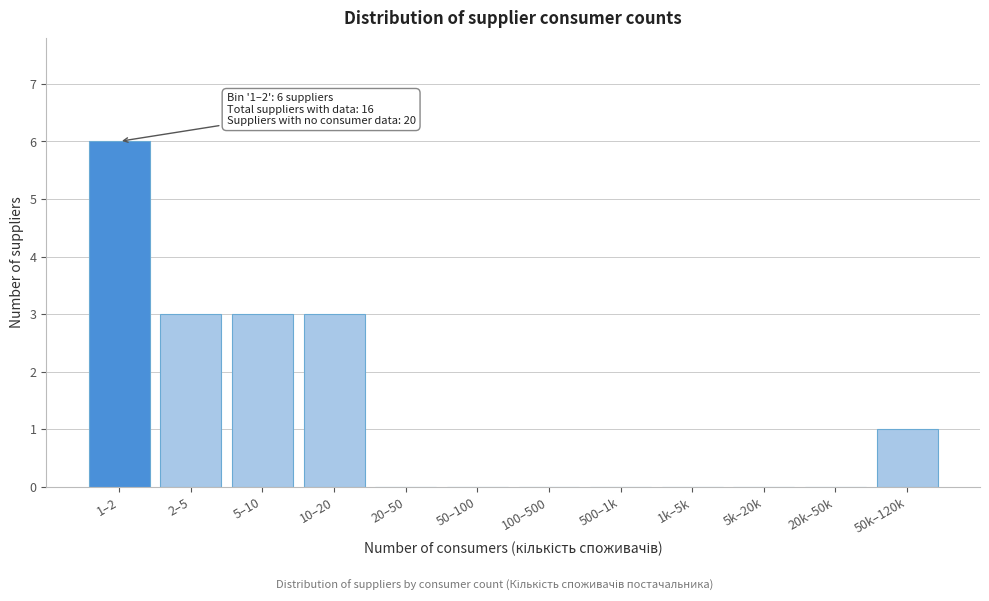

Reading left to right, transcribe all the data shown in this chart.

1–2=6	2–5=3	5–10=3	10–20=3	20–50=0	50–100=0	100–500=0	500–1k=0	1k–5k=0	5k–20k=0	20k–50k=0	50k–120k=1